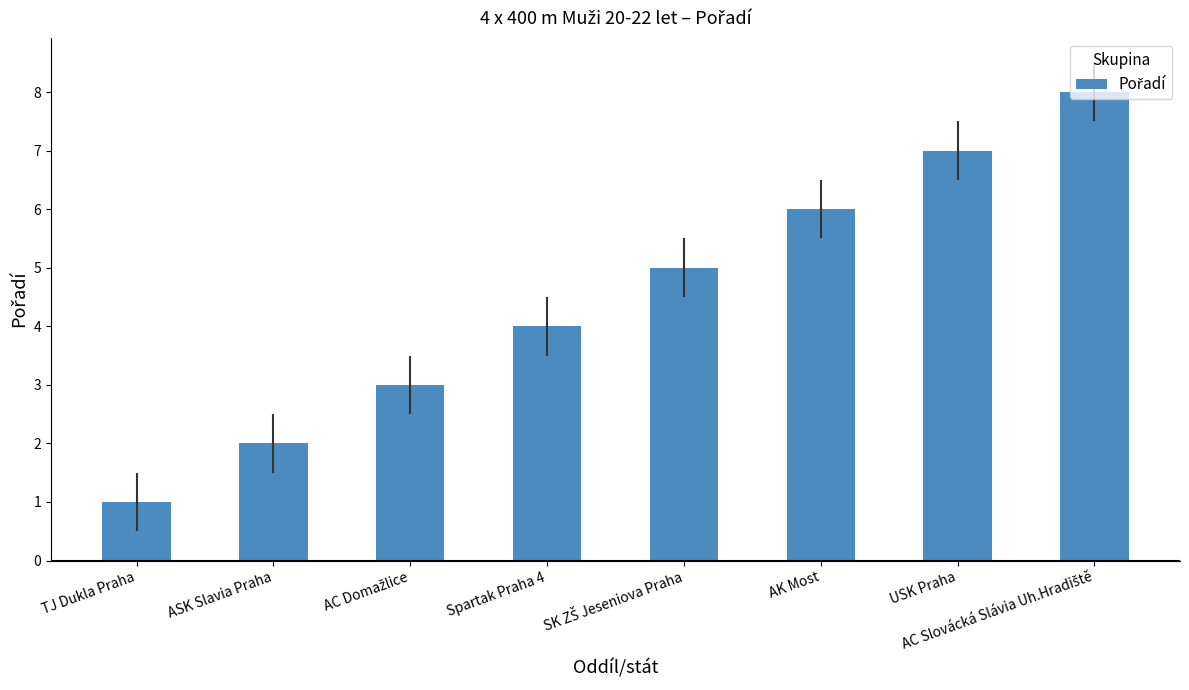

Count the number of categories in the chart.

8